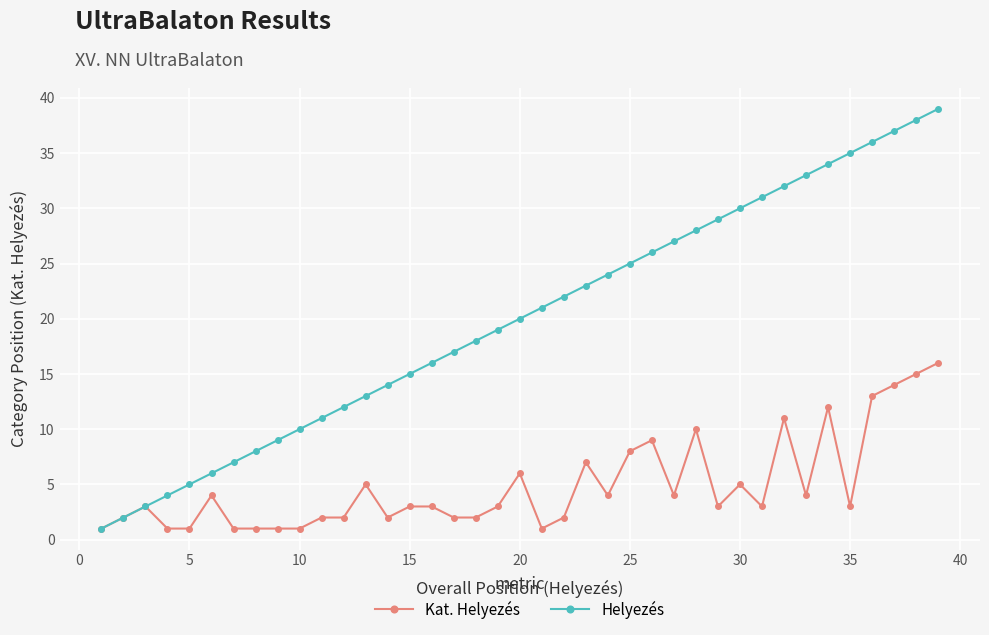

What is the maximum value shown in the chart?

39